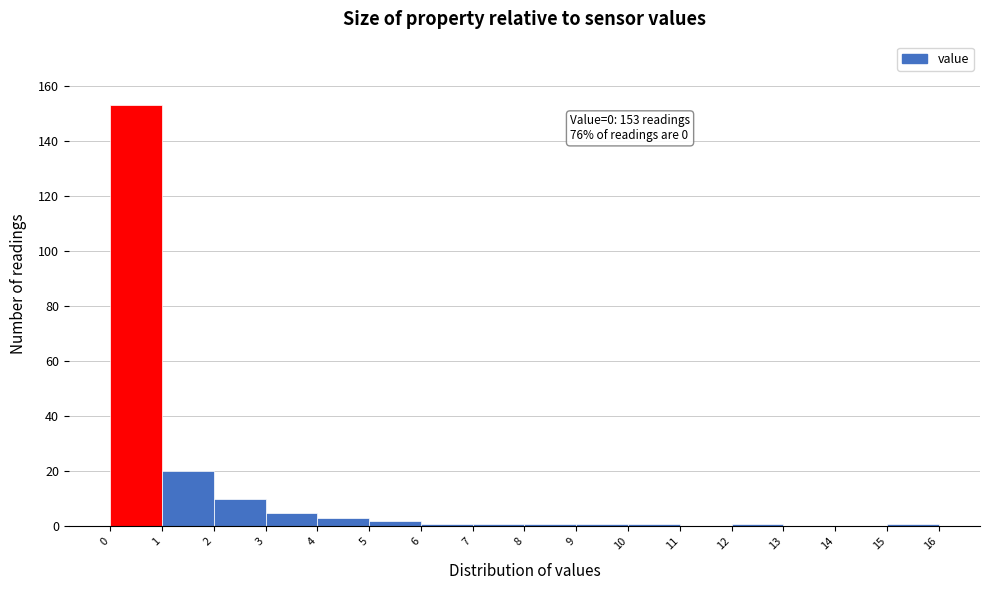

Which range on the x-axis has the tallest bar?

0 to 1